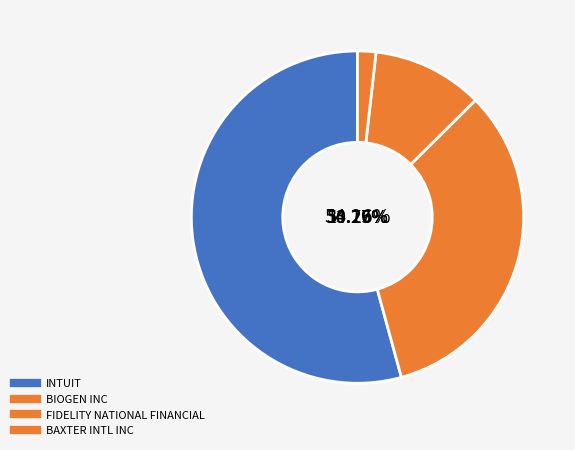

What is the total percentage of BIOGEN INC and INTUIT?

87.4%